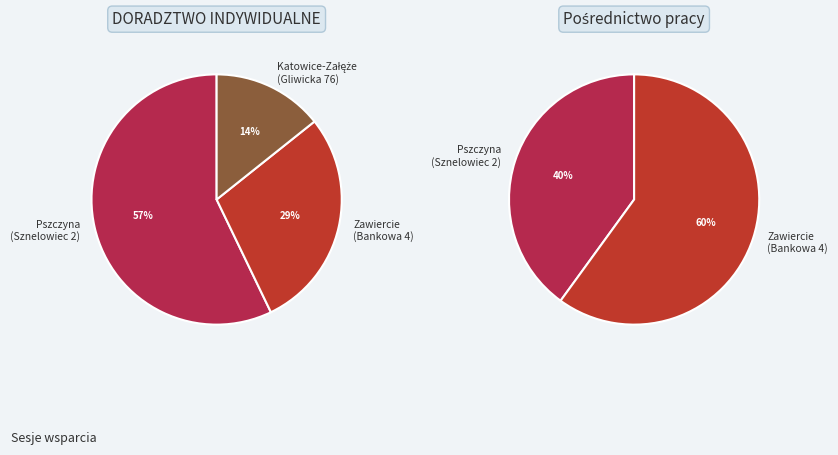

To the nearest percent, what is the combined percentage of DORADZTWO INDYWIDUALNE and Pośrednictwo pracy?

100%